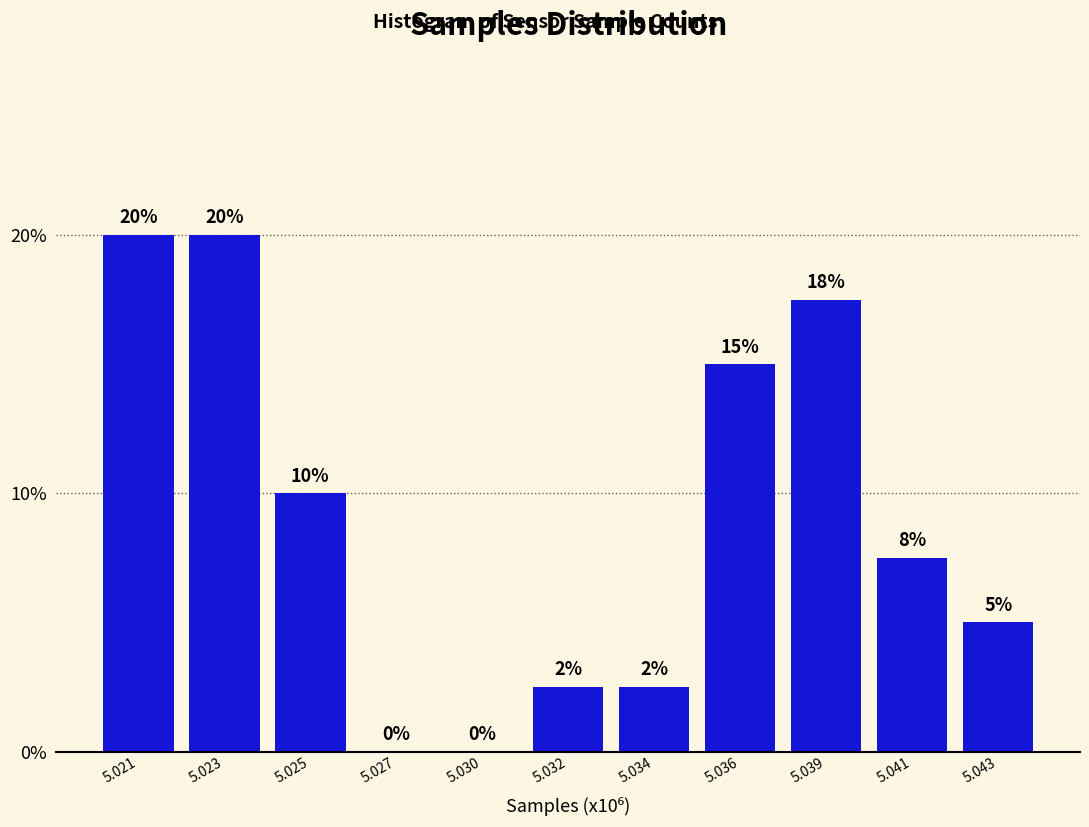

Which has a higher value, 5.039 or 5.041?

5.039